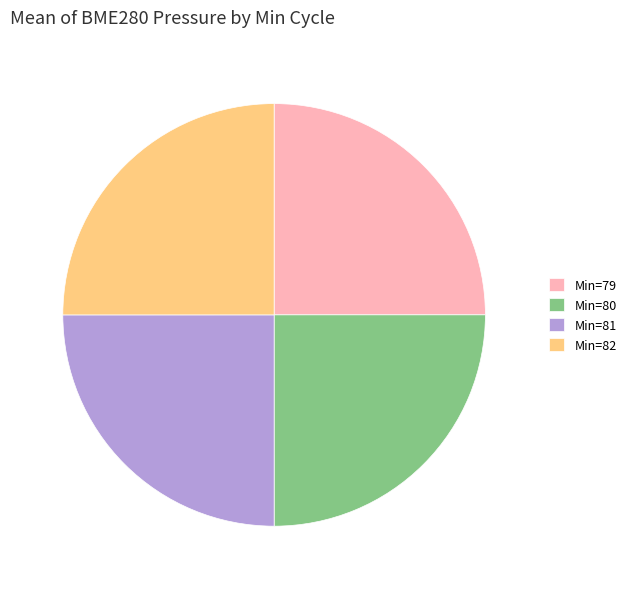

Does any single category account for the majority?

No